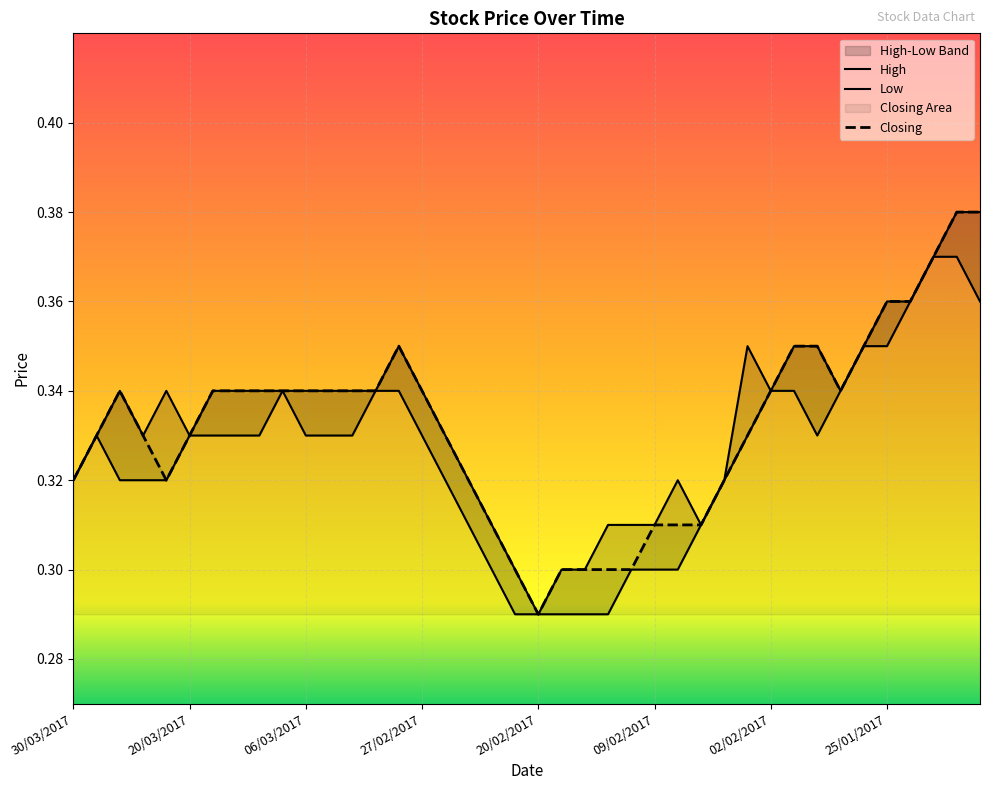

How many lines are shown in the chart?

3